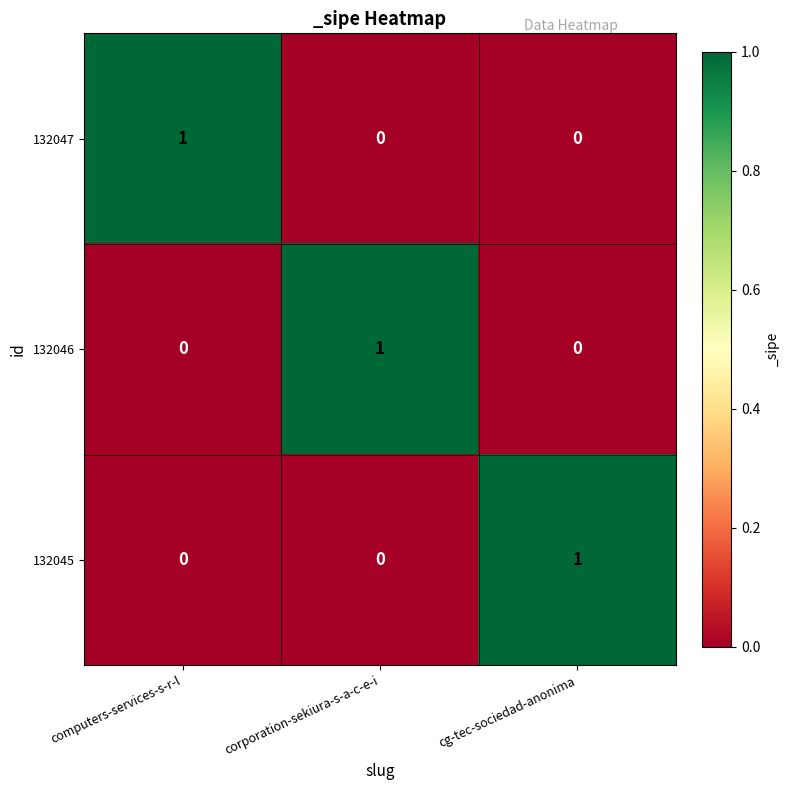

The 132046 series shows 0 at cg-tec-sociedad-anonima. True or false?

True